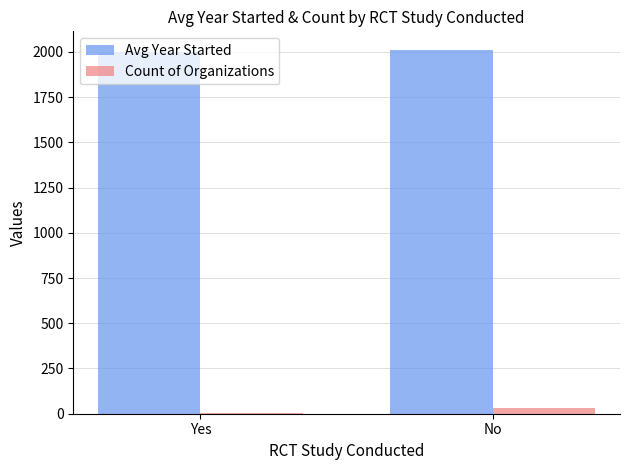

What is the sum of all Avg Year Started values?

4012.1